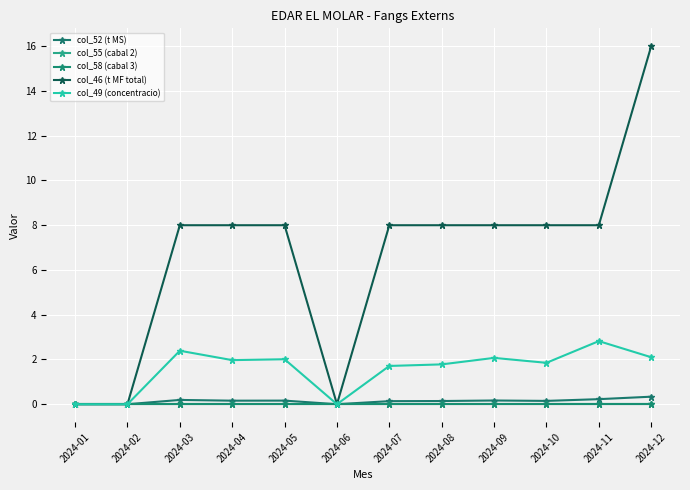

Rank the series by their maximum value, from lowest to highest.

col_55 (cabal 2), col_58 (cabal 3), col_52 (t MS), col_49 (concentracio), col_46 (t MF total)